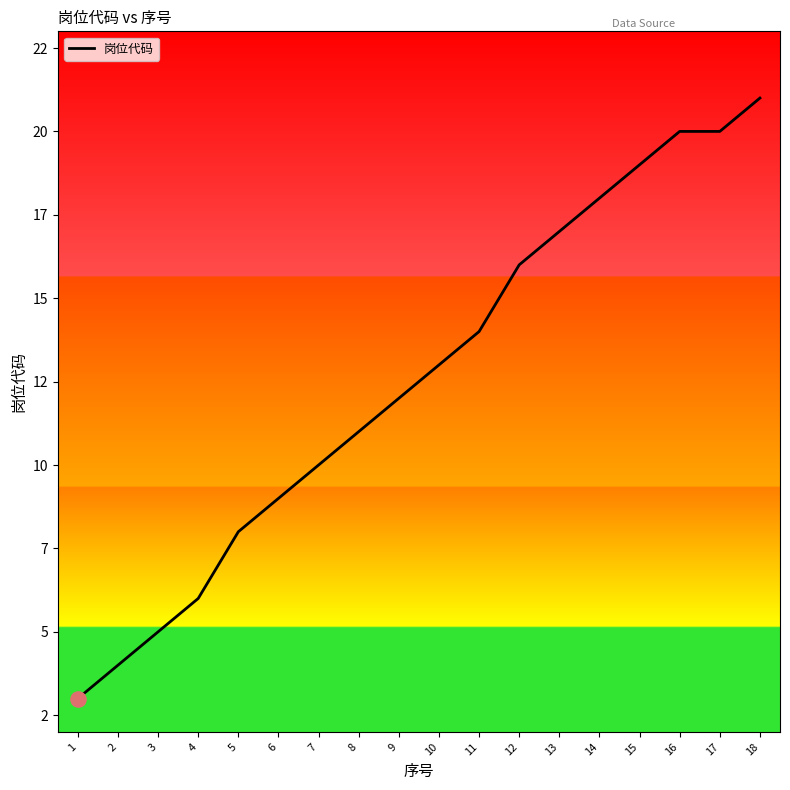

What is the change in value from 8 to 18?

+10